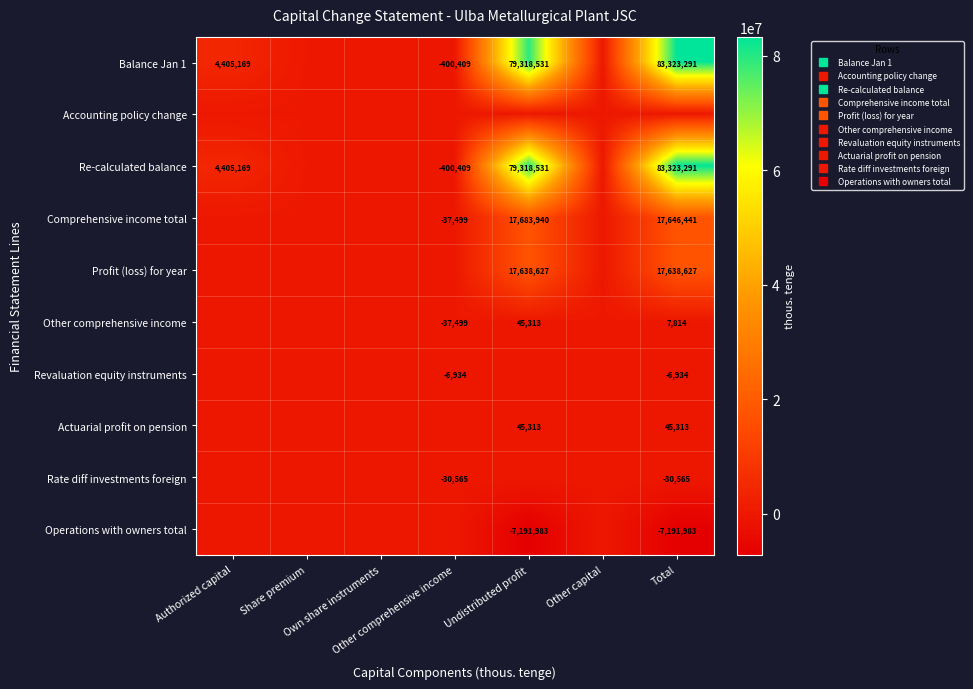

Which category has the highest value in the Other comprehensive income series?

Undistributed profit